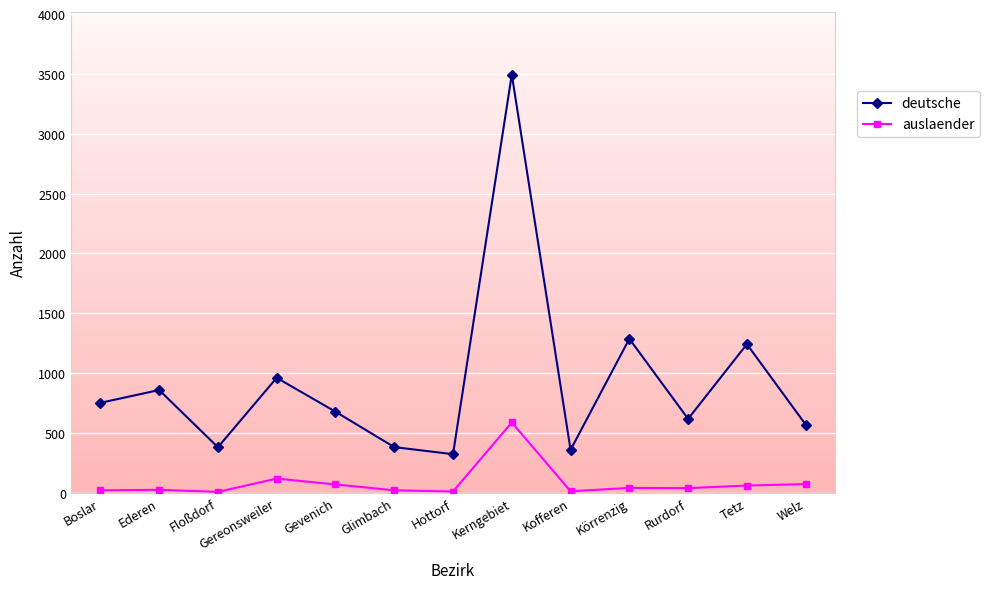

What is the value of the auslaender point at the 2nd from the left?

25